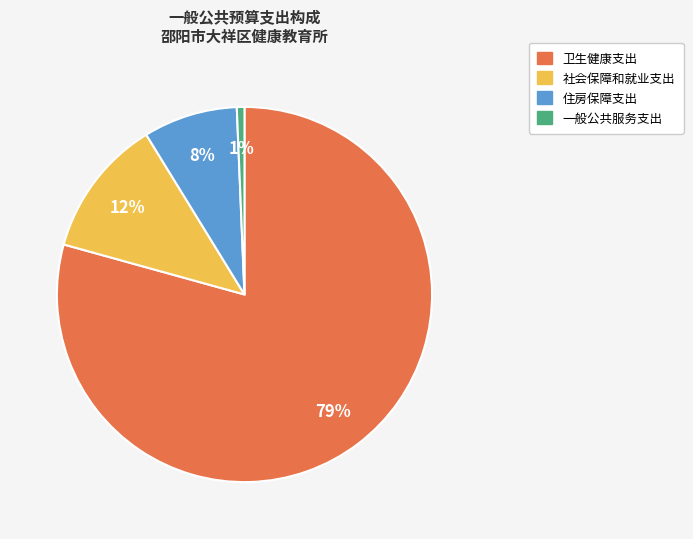

To the nearest percent, what percentage of the pie is 社会保障和就业支出?

12%